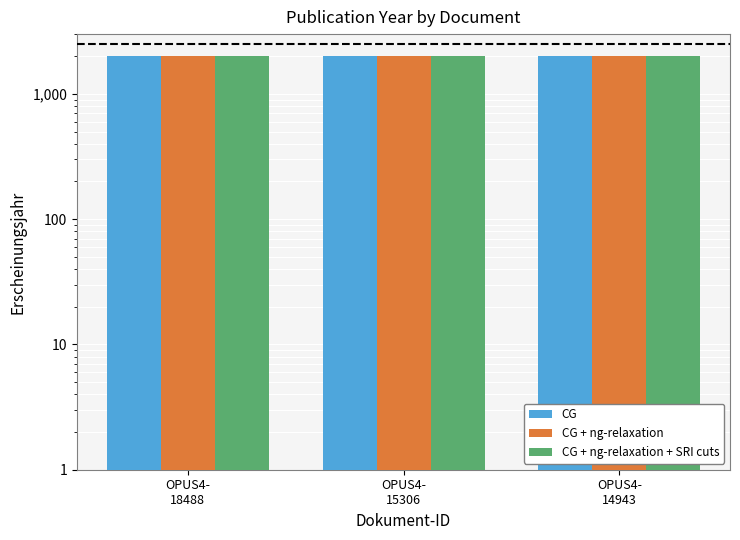

Is it true that CG + ng-relaxation equals 3196 at OPUS4-
15306?

False